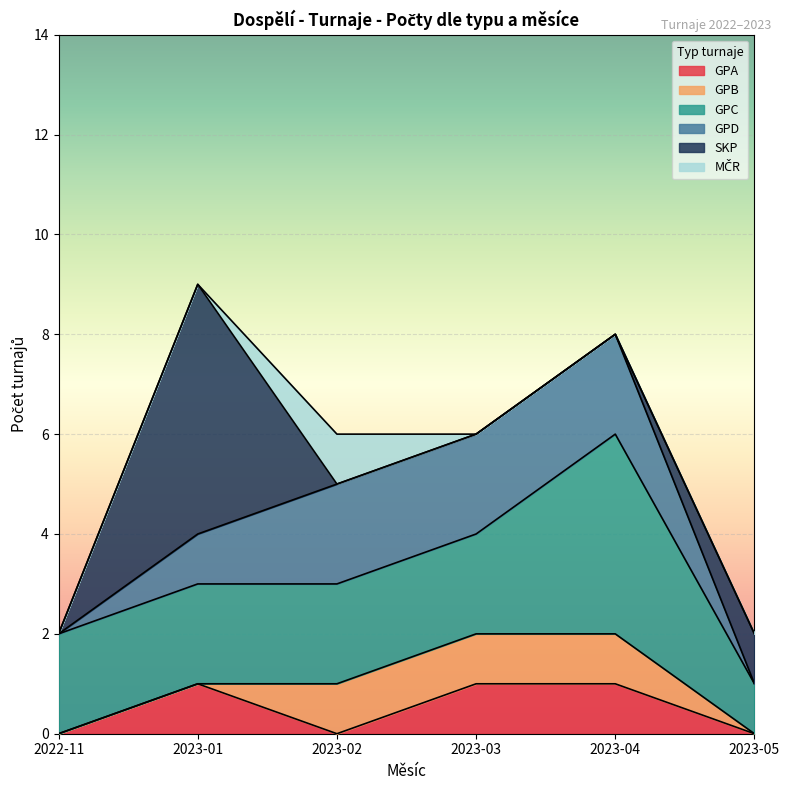

True or false: GPA has a value of 0 at 2023-05.

True